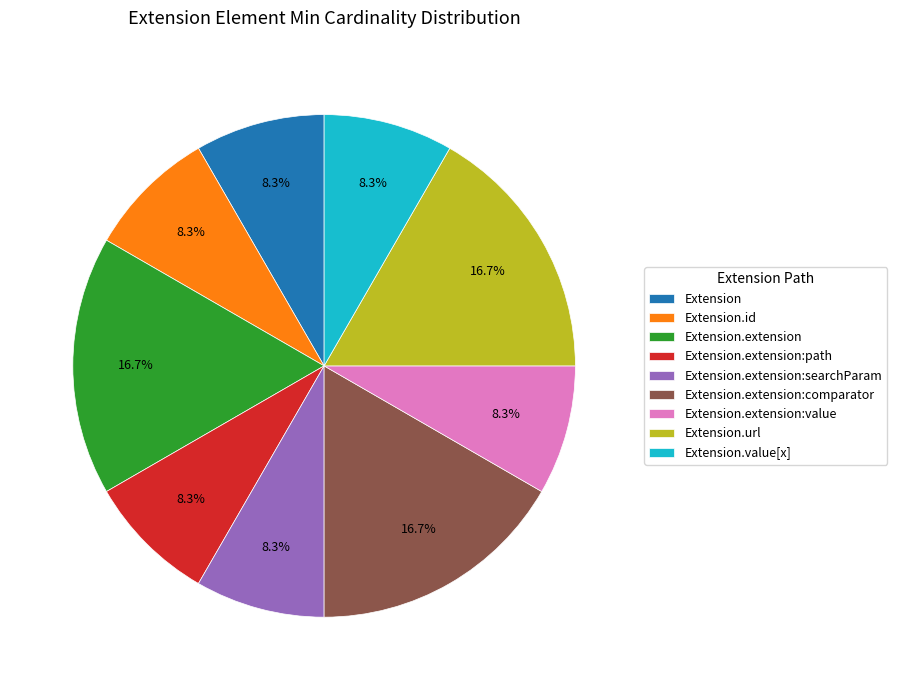

To the nearest percent, what portion does Extension.extension:comparator represent?

17%